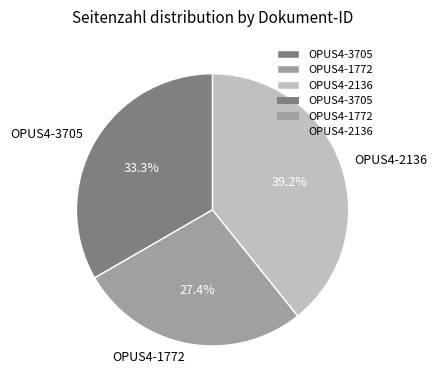

How many segments does this pie chart have?

3